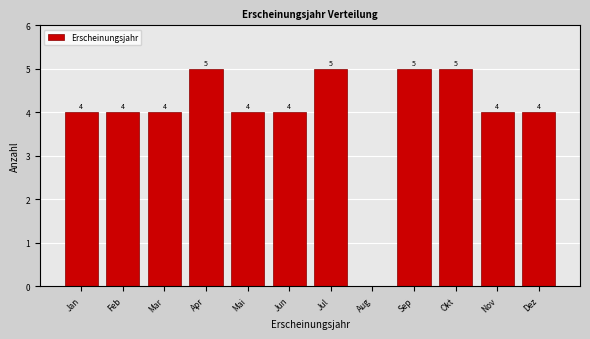

Reading left to right, transcribe all the data shown in this chart.

Jan=4	Feb=4	Mar=4	Apr=5	Mai=4	Jun=4	Jul=5	Aug=0	Sep=5	Okt=5	Nov=4	Dez=4